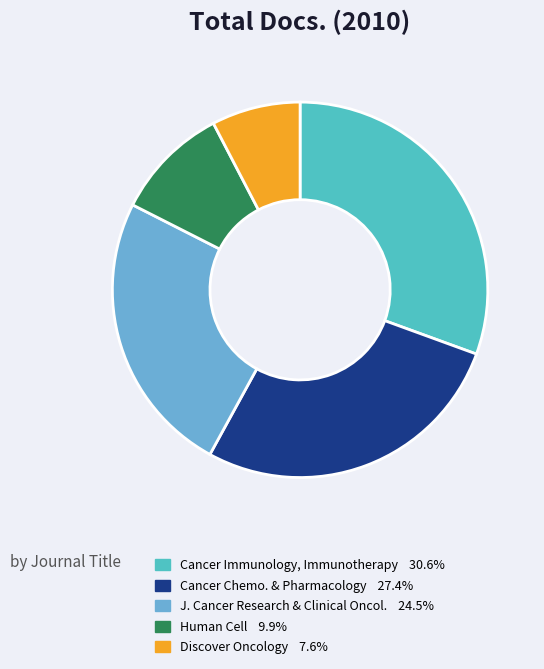

How many slices are in this pie chart?

5